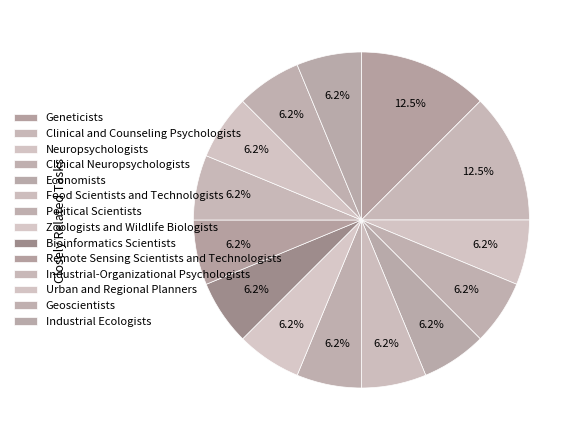

What percentage is the Geoscientists slice, to the nearest percent?

6%